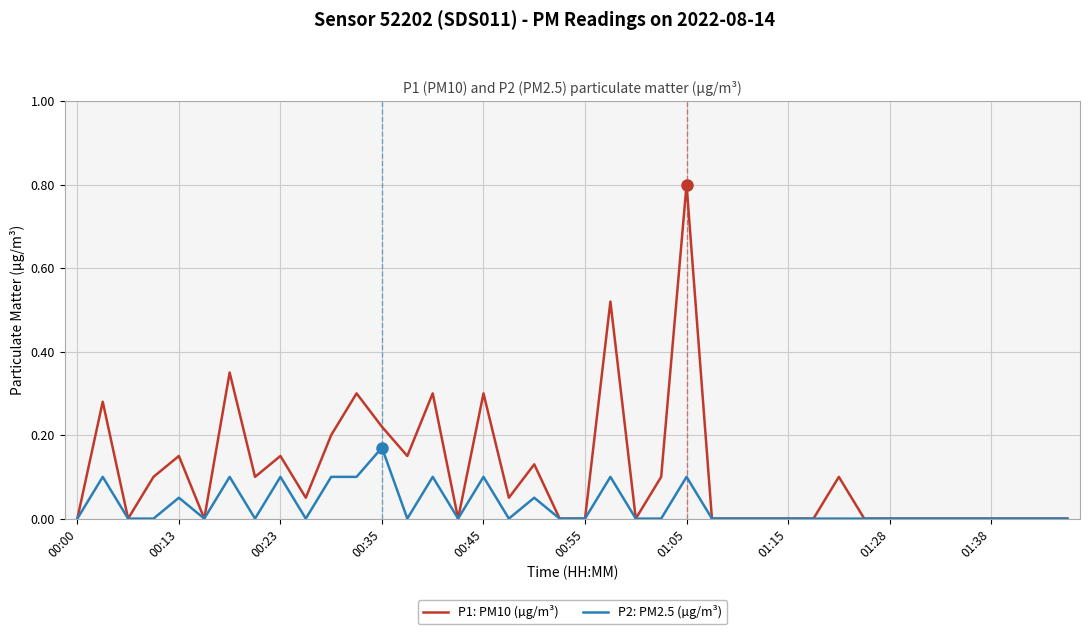

Which series has the largest range (max minus min)?

P1: PM10 (µg/m³)